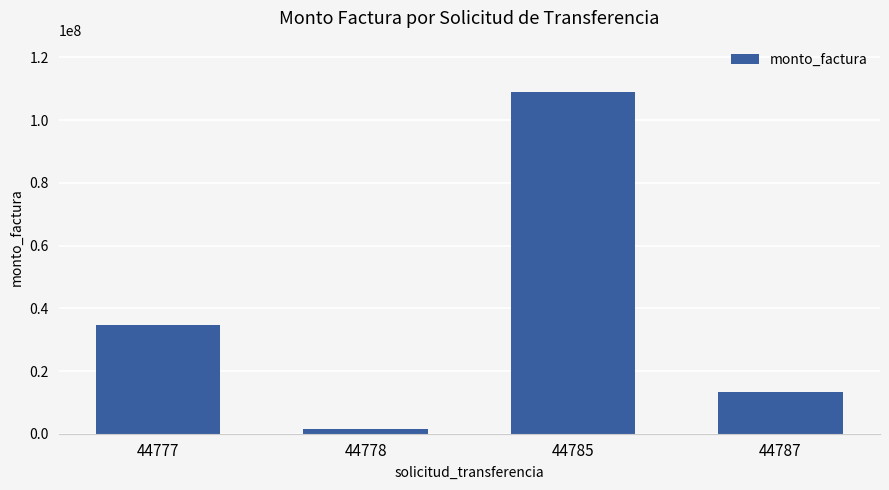

Reading left to right, transcribe all the data shown in this chart.

34600000	1534000	109009200	13380000